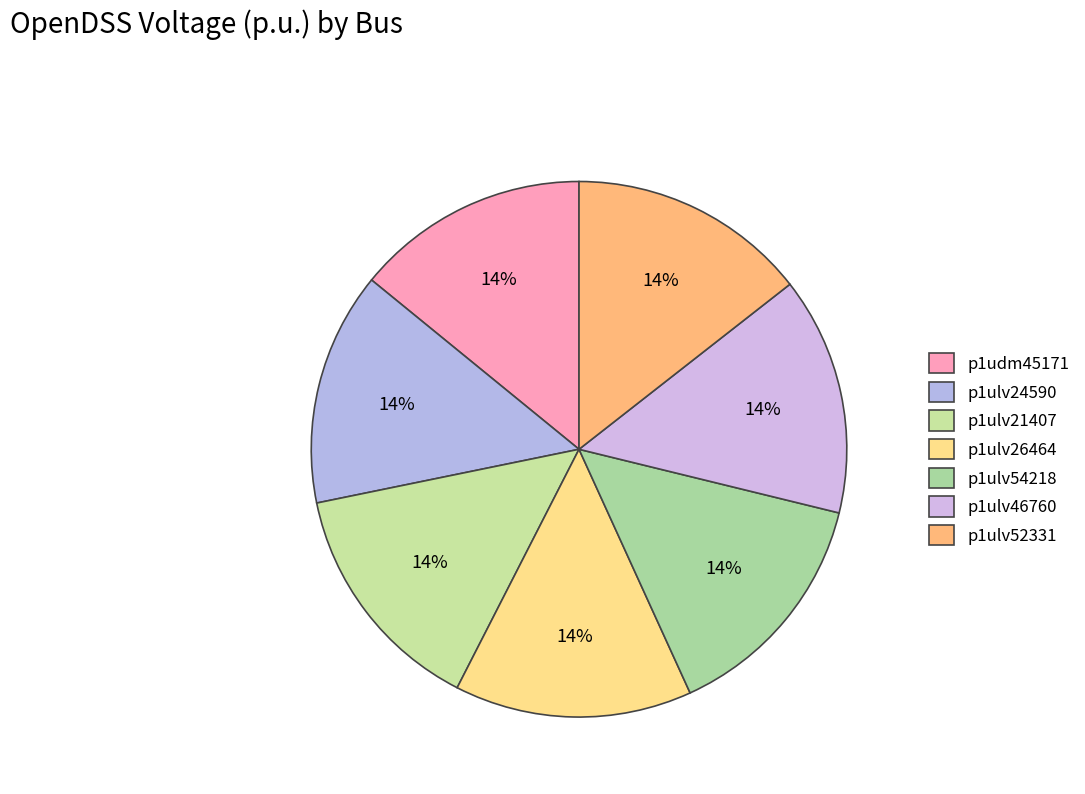

Count the number of slices in the pie.

7